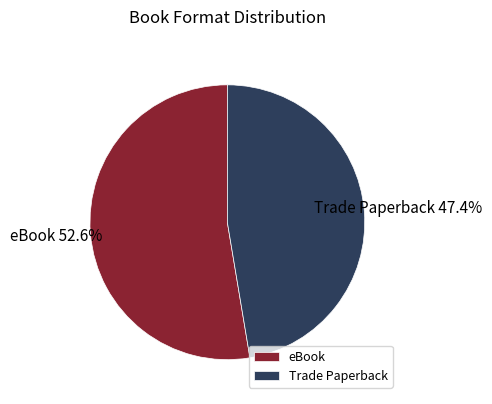

Which category accounts for the majority?

eBook